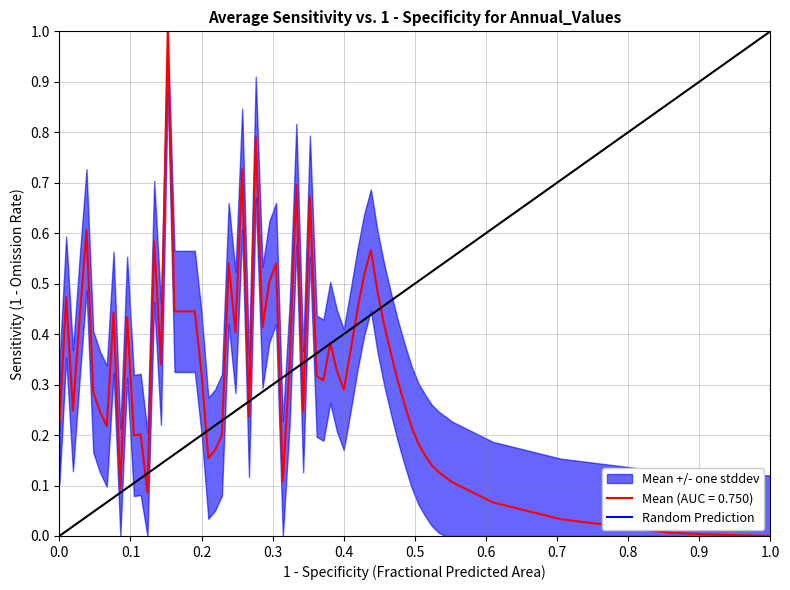

What is the difference between the maximum and minimum values?

1